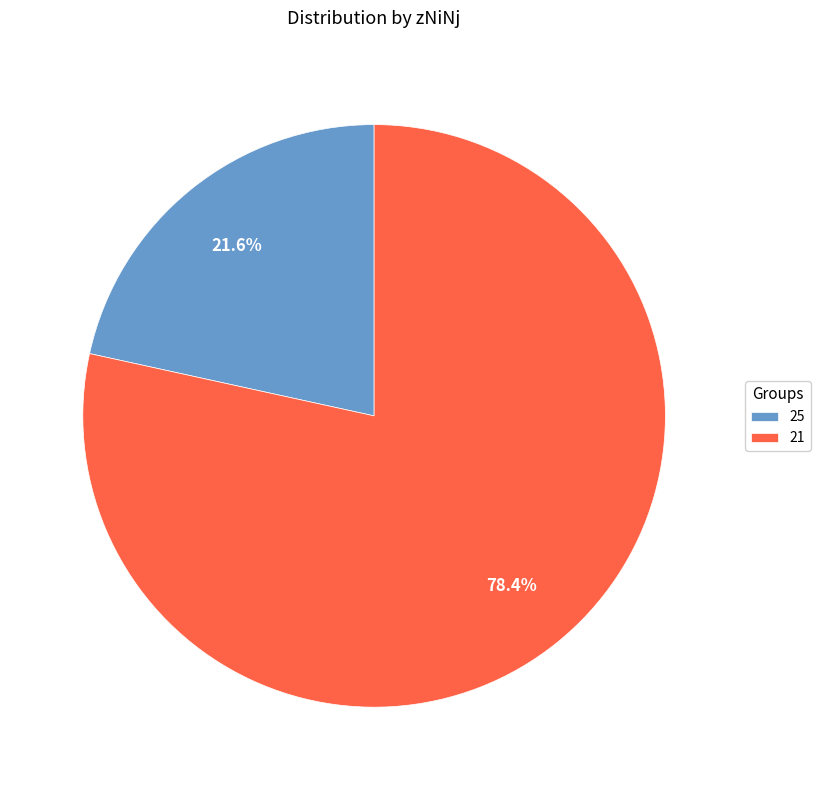

Which category accounts for the majority?

21